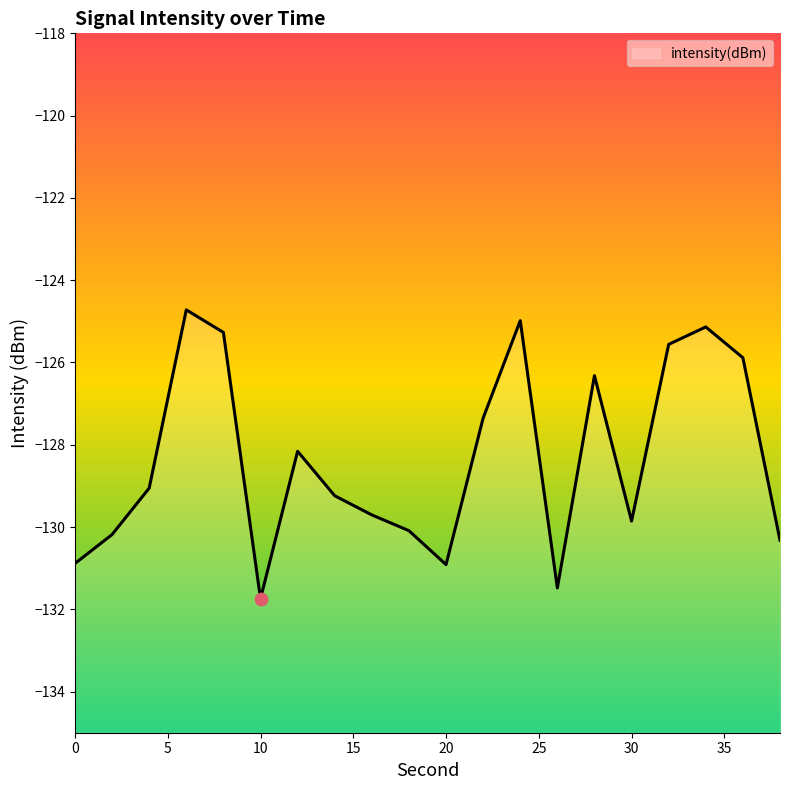

Between 8 and 36, which is larger?

8